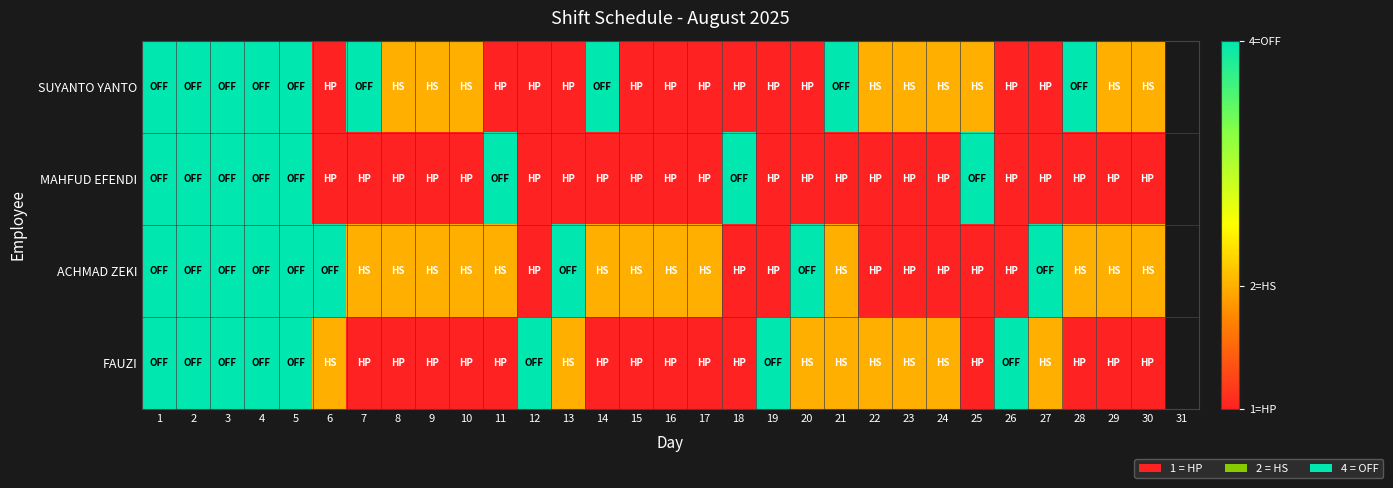

What is the total value across all series at 3?

16.0